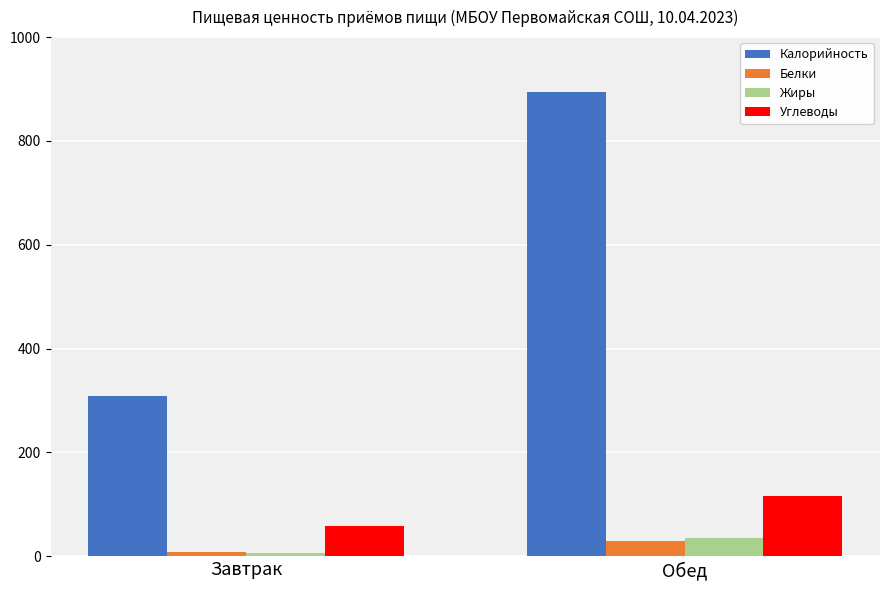

What is the minimum value shown in the chart?

5.5